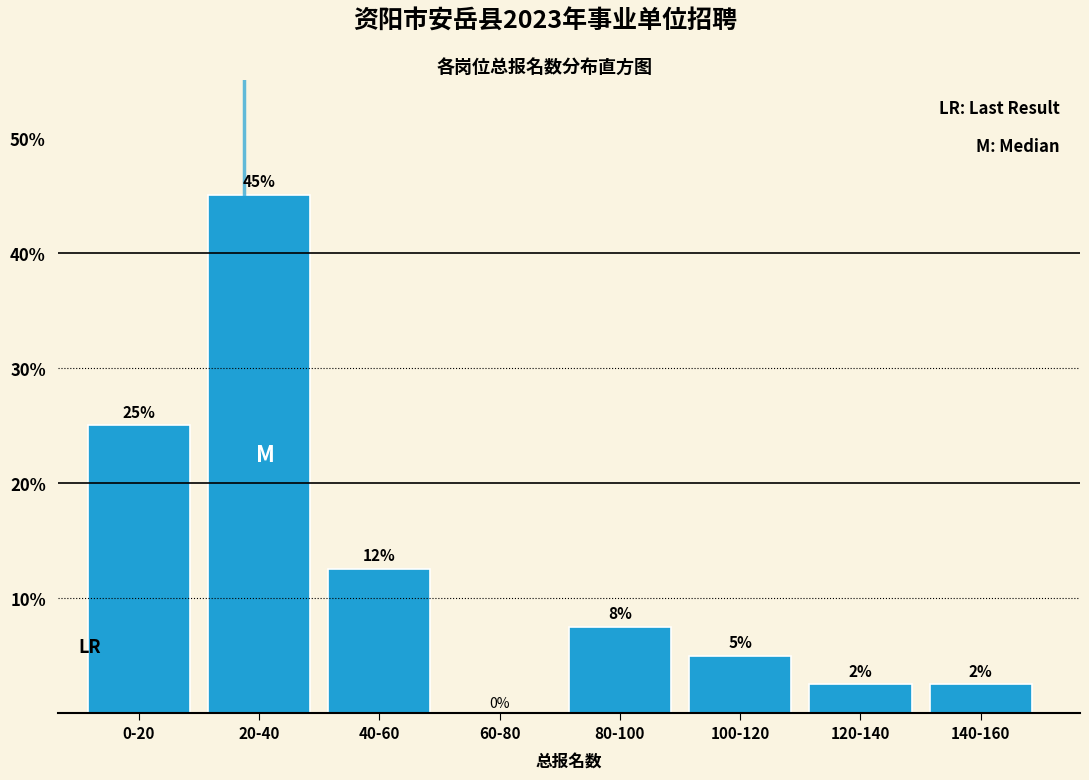

Where is the data nearest to the value 22?

0-20